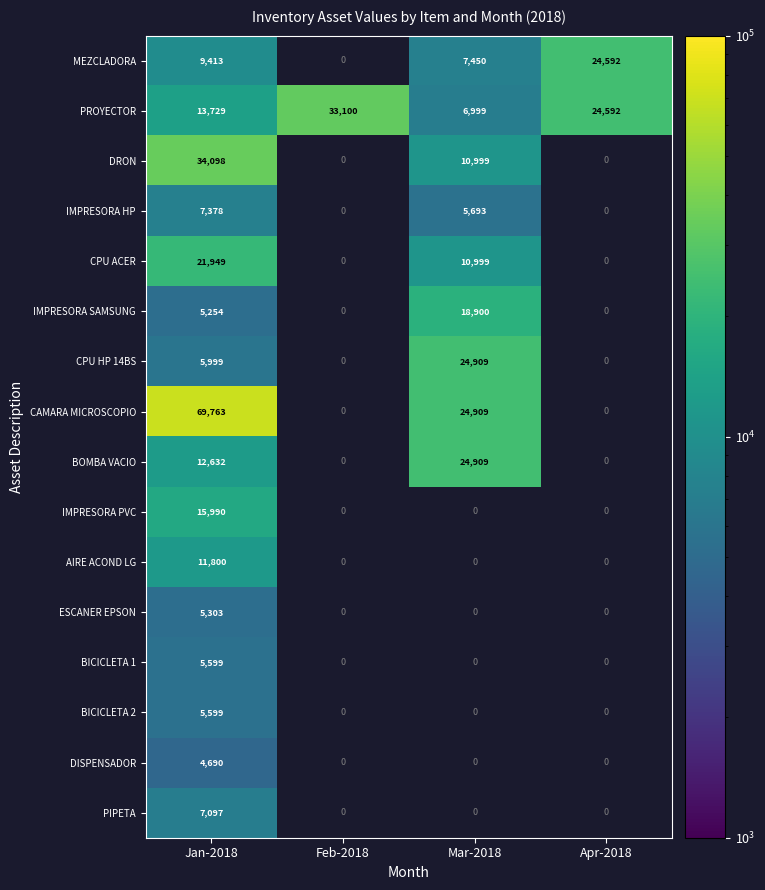

The BOMBA VACIO series shows 12632 at Jan-2018. True or false?

True